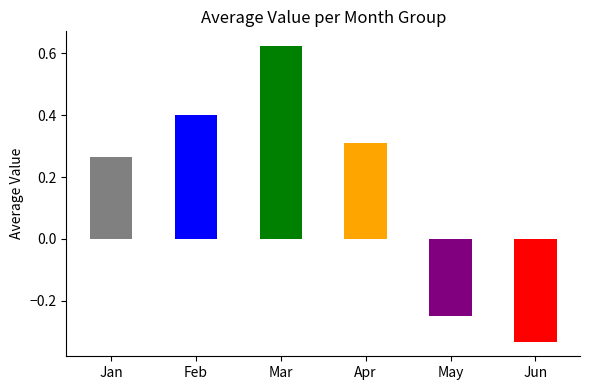

Rank the categories by value from lowest to highest.

Jun, May, Jan, Apr, Feb, Mar